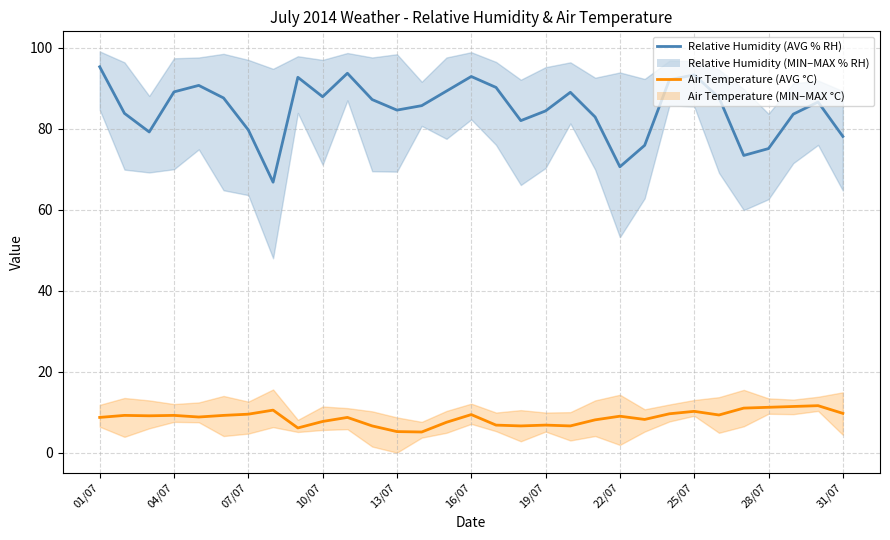

What is the sum of all Relative Humidity (AVG % RH) values?

2631.1